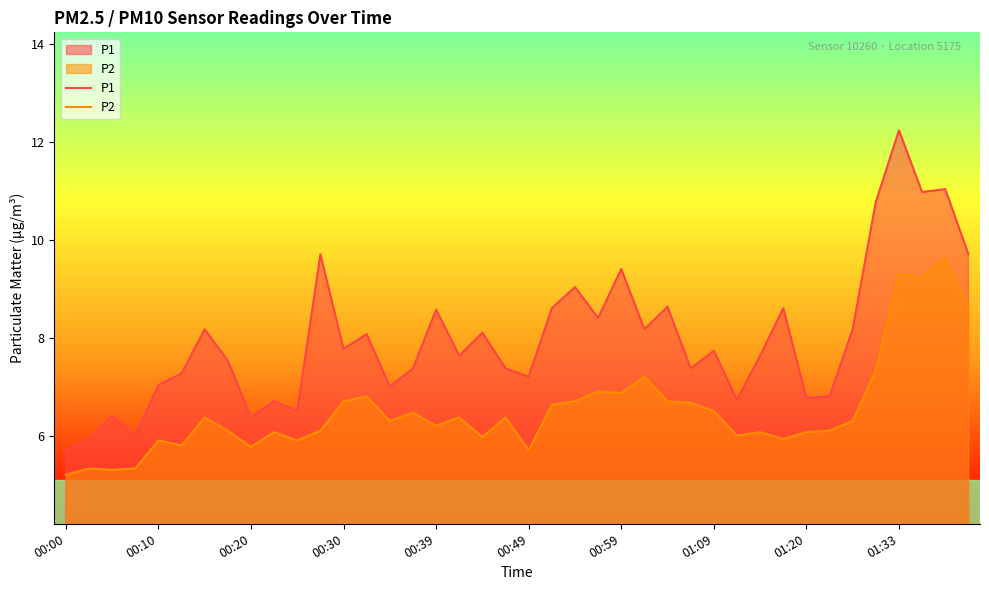

Which series has the largest total across all categories?

P1